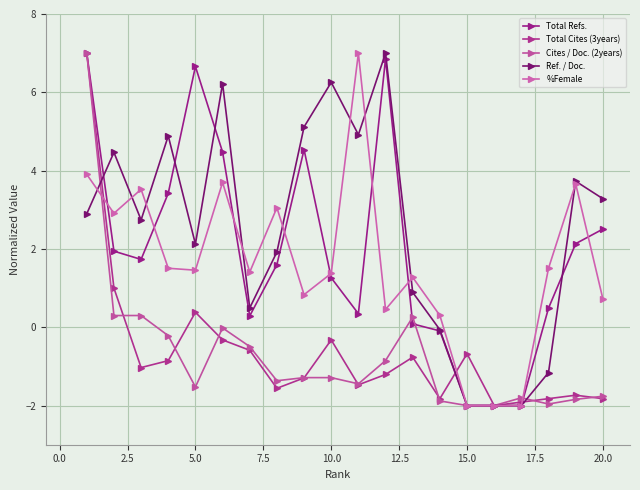

Does the chart have visible grid lines?

Yes